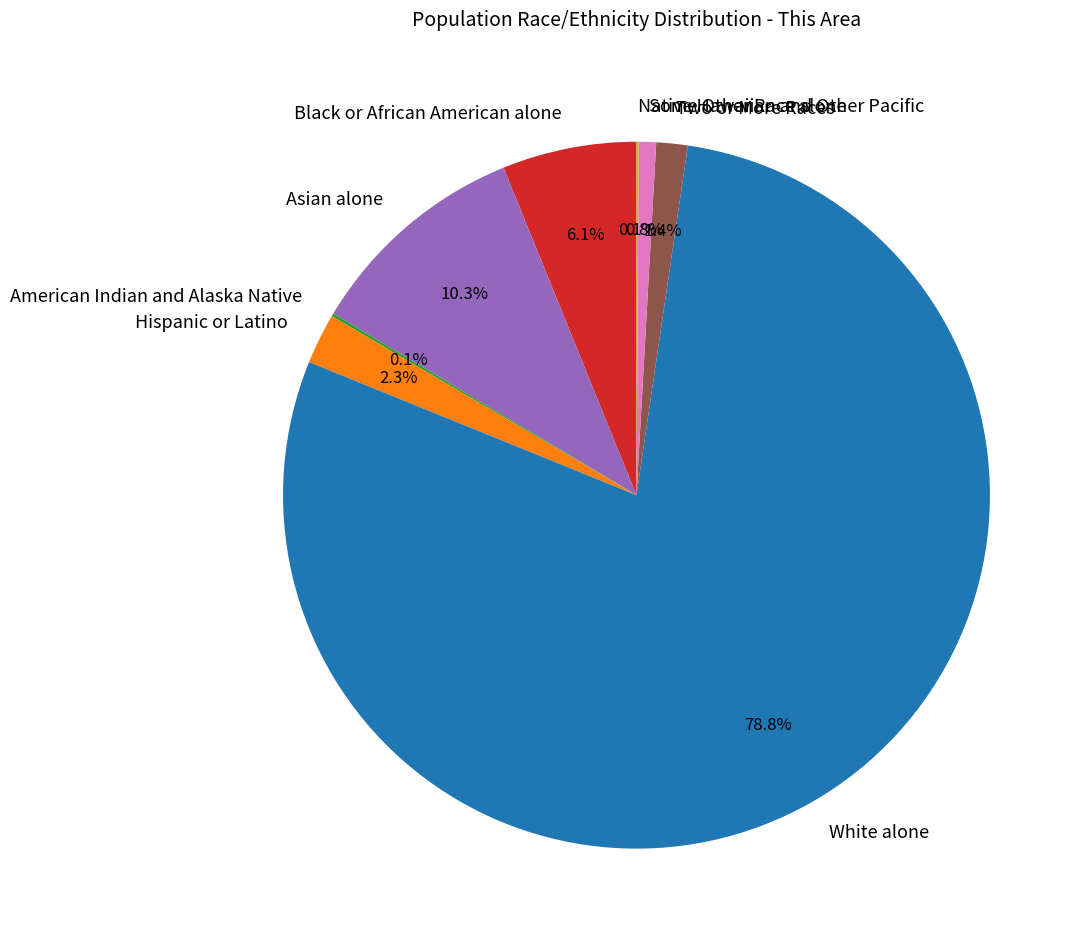

Between Two or More Races and White alone, which is larger?

White alone